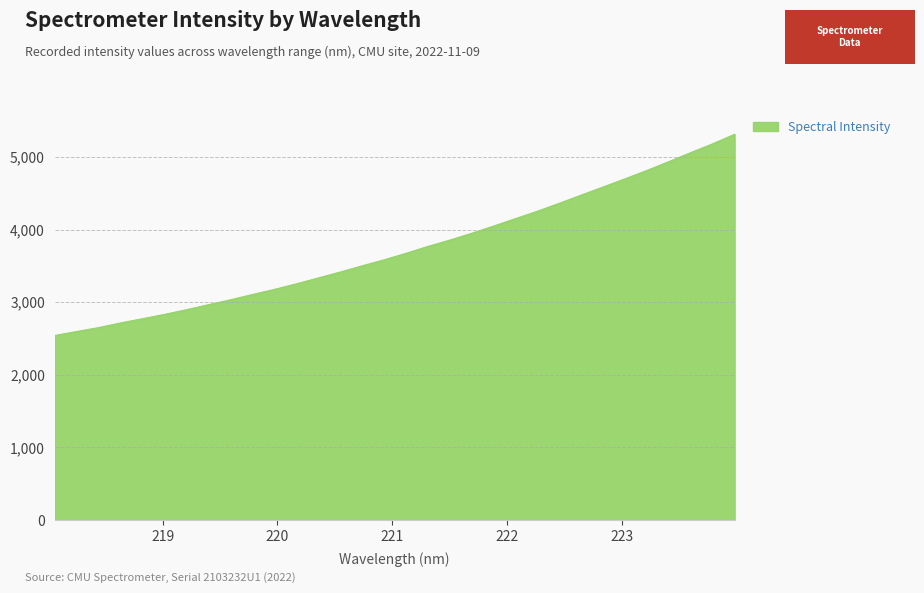

What is the maximum value shown in the chart?

5311.1